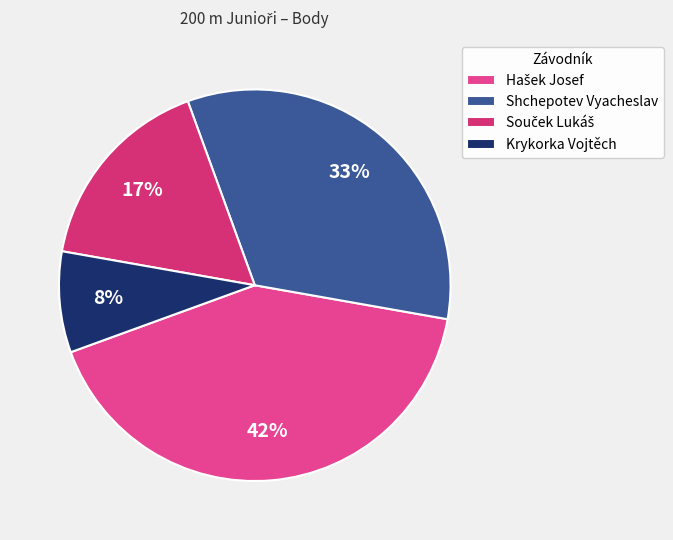

What portion of the pie excludes Shchepotev Vyacheslav?

66.7%